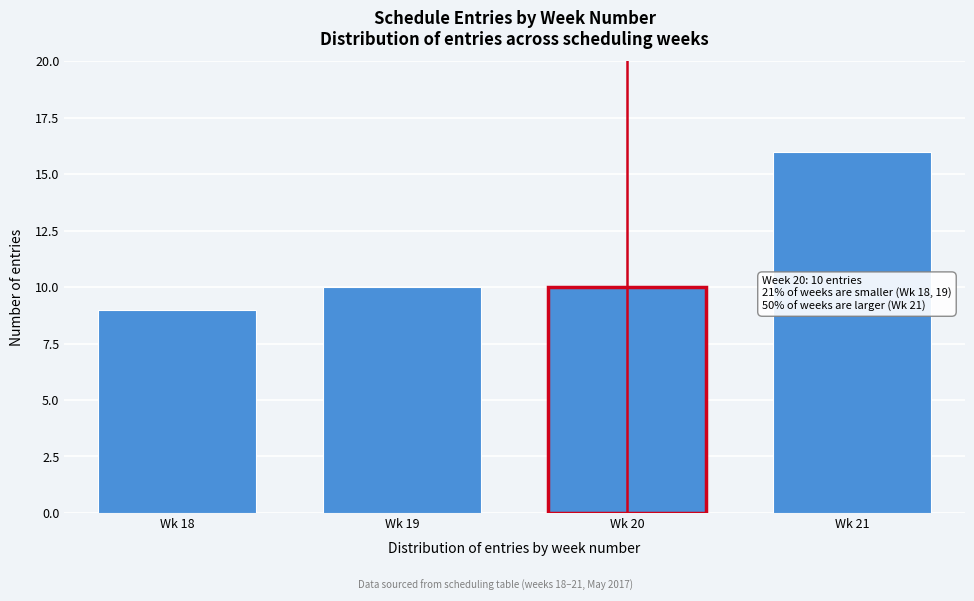

Reading left to right, transcribe all the data shown in this chart.

Wk 18=9	Wk 19=10	Wk 20=10	Wk 21=16